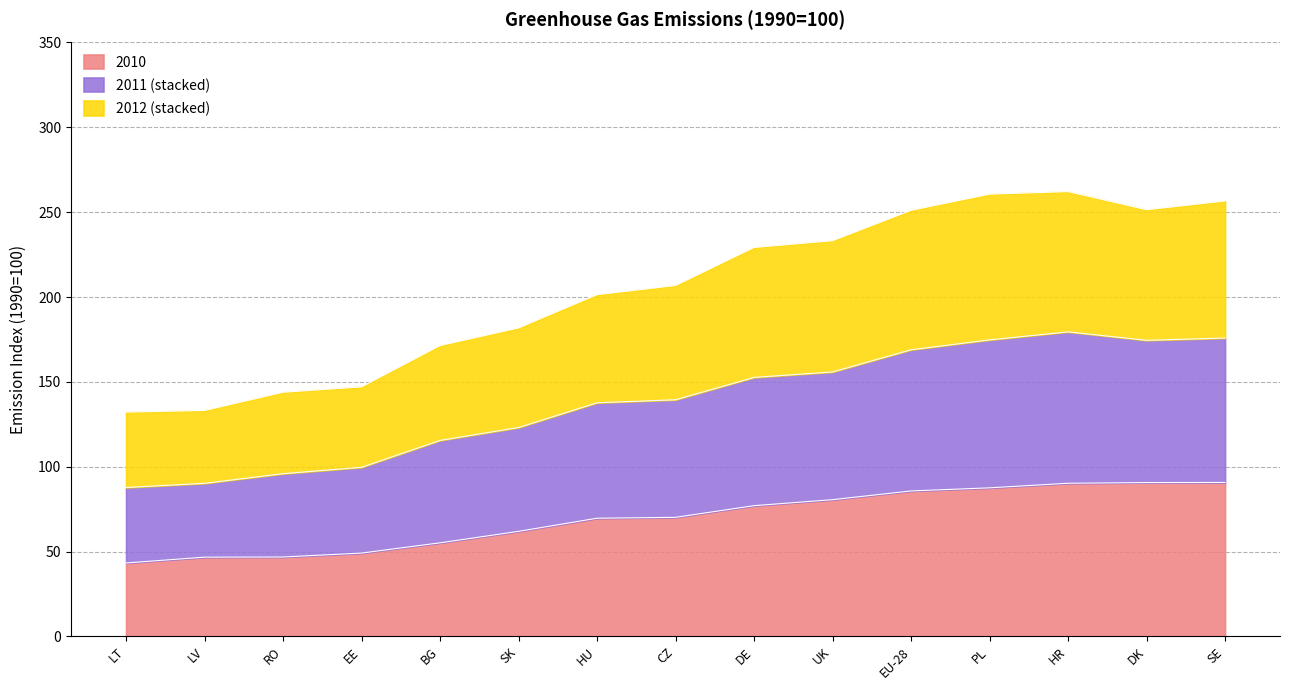

What is the spread (max minus min) of values at BG?

116.2